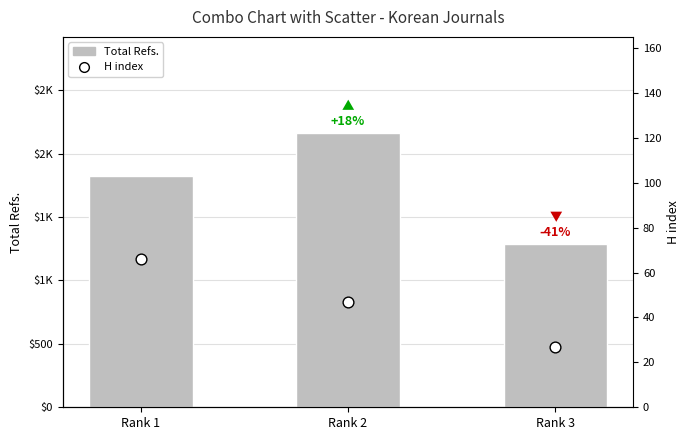

Is the value of H index at Rank 1 greater than the value of Total Refs. at Rank 3?

No